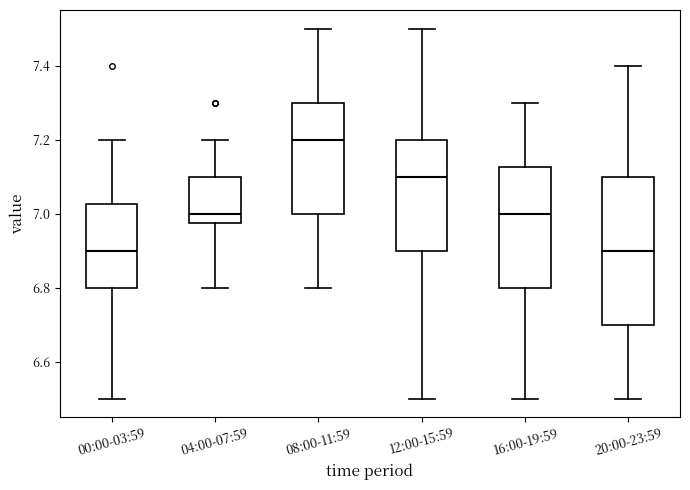

Which box's median line is the highest?

08:00-11:59